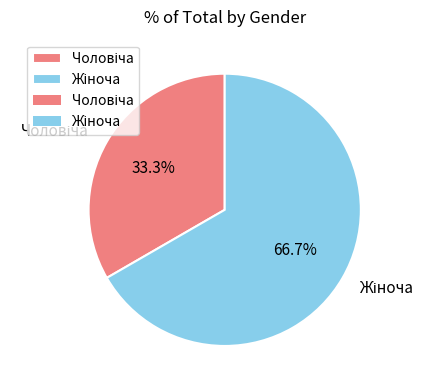

Does any single category account for the majority?

Yes